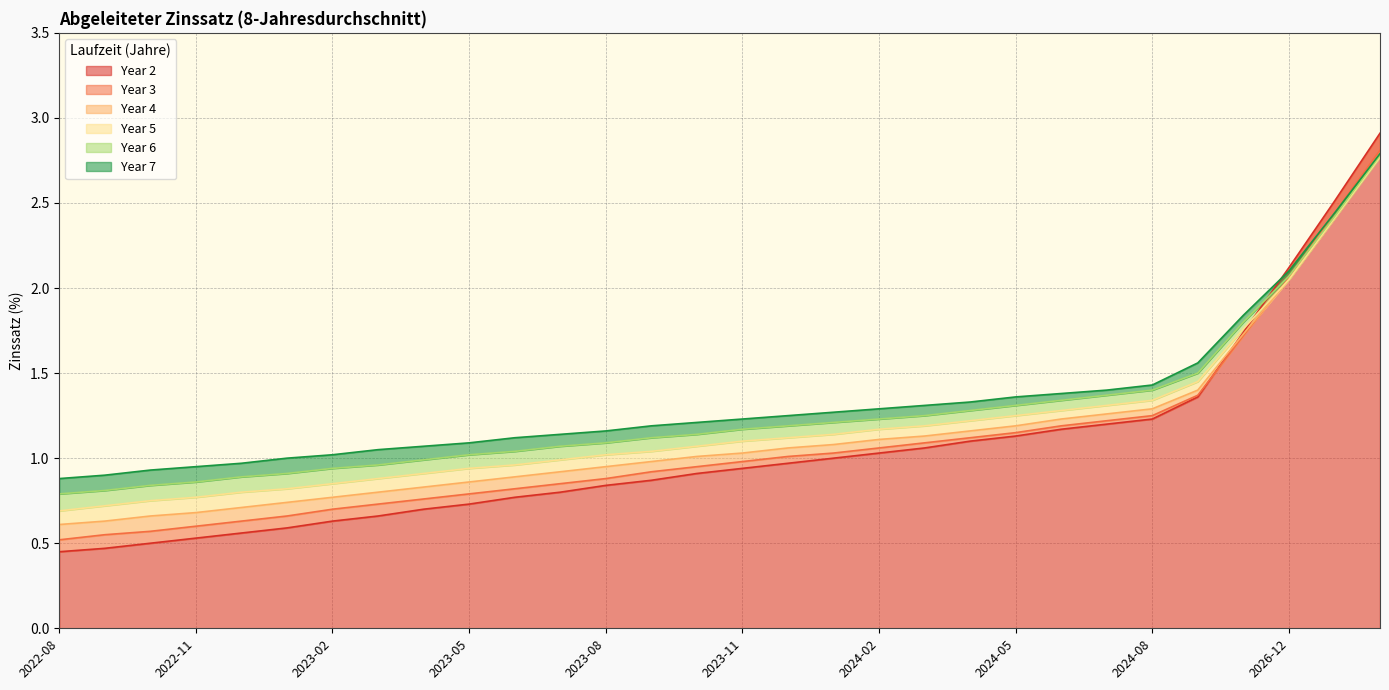

Which series has the largest total across all categories?

Year 7